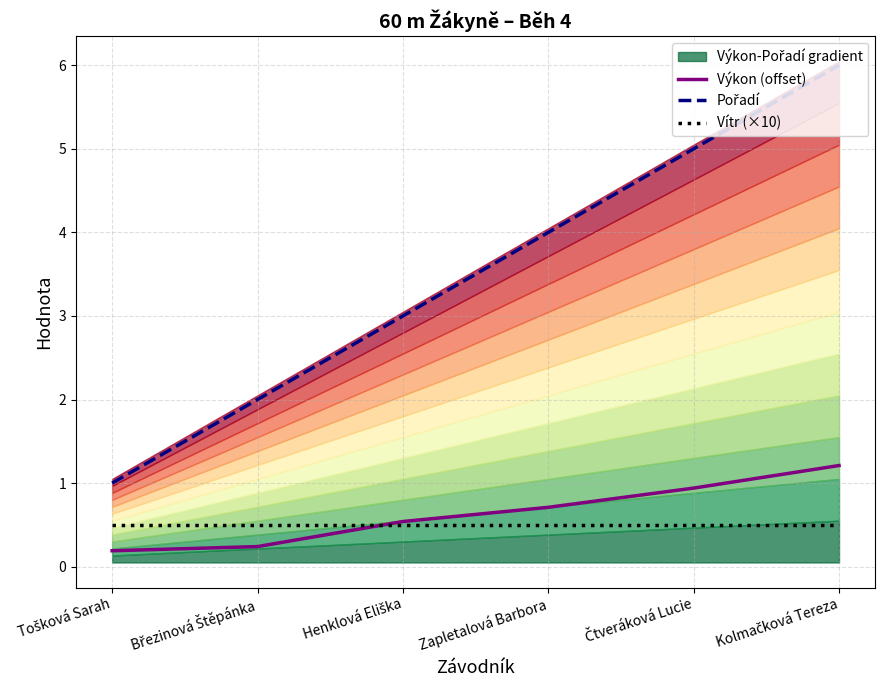

What is the difference between the highest and lowest values at Čtveráková Lucie?

4.5